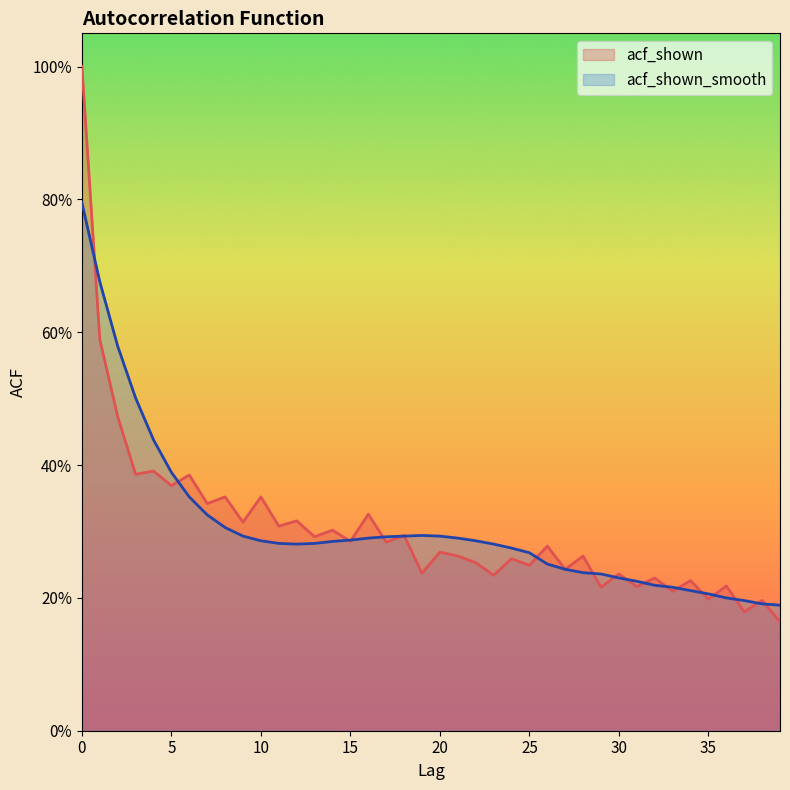

Where is acf_shown nearest to the value 0?

39